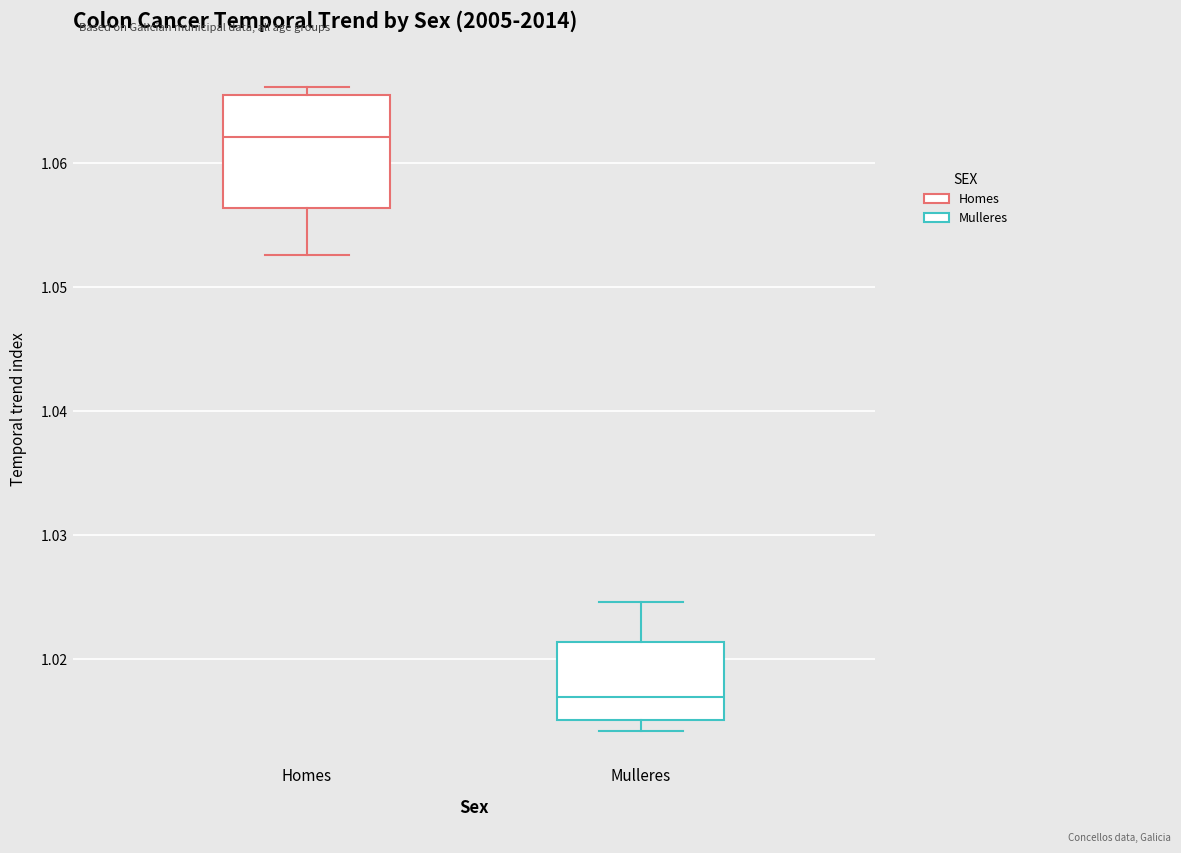

Where does the upper whisker of the box for Mulleres end on the y-axis? The values are not printed on the chart, so give them approximately, as read against the axis.

1.025